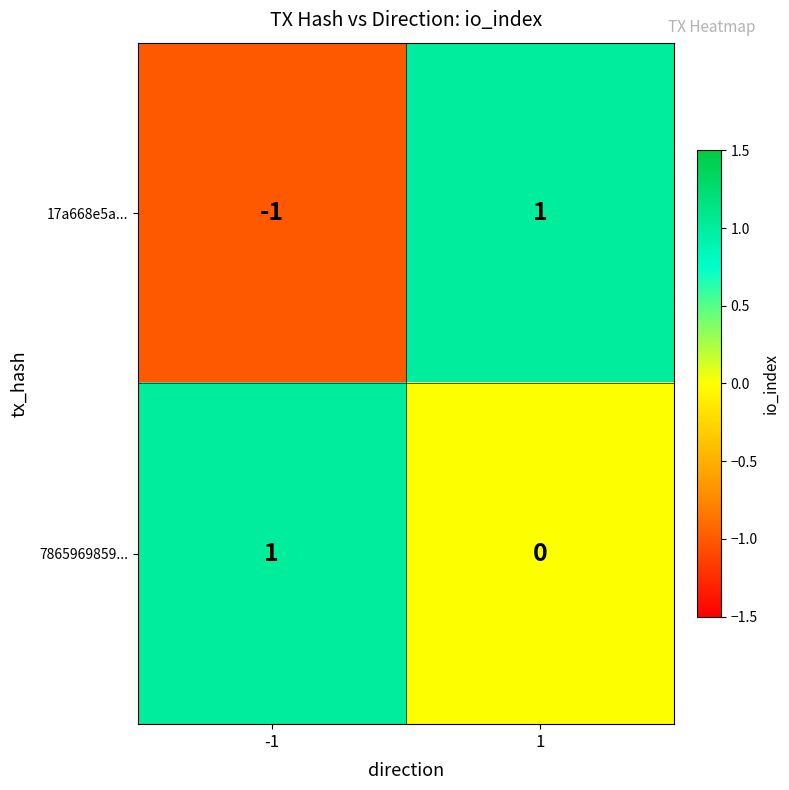

Reading left to right, list all the values displayed in this chart.

17a668e5a...: -1	1
7865969859...: 1	0